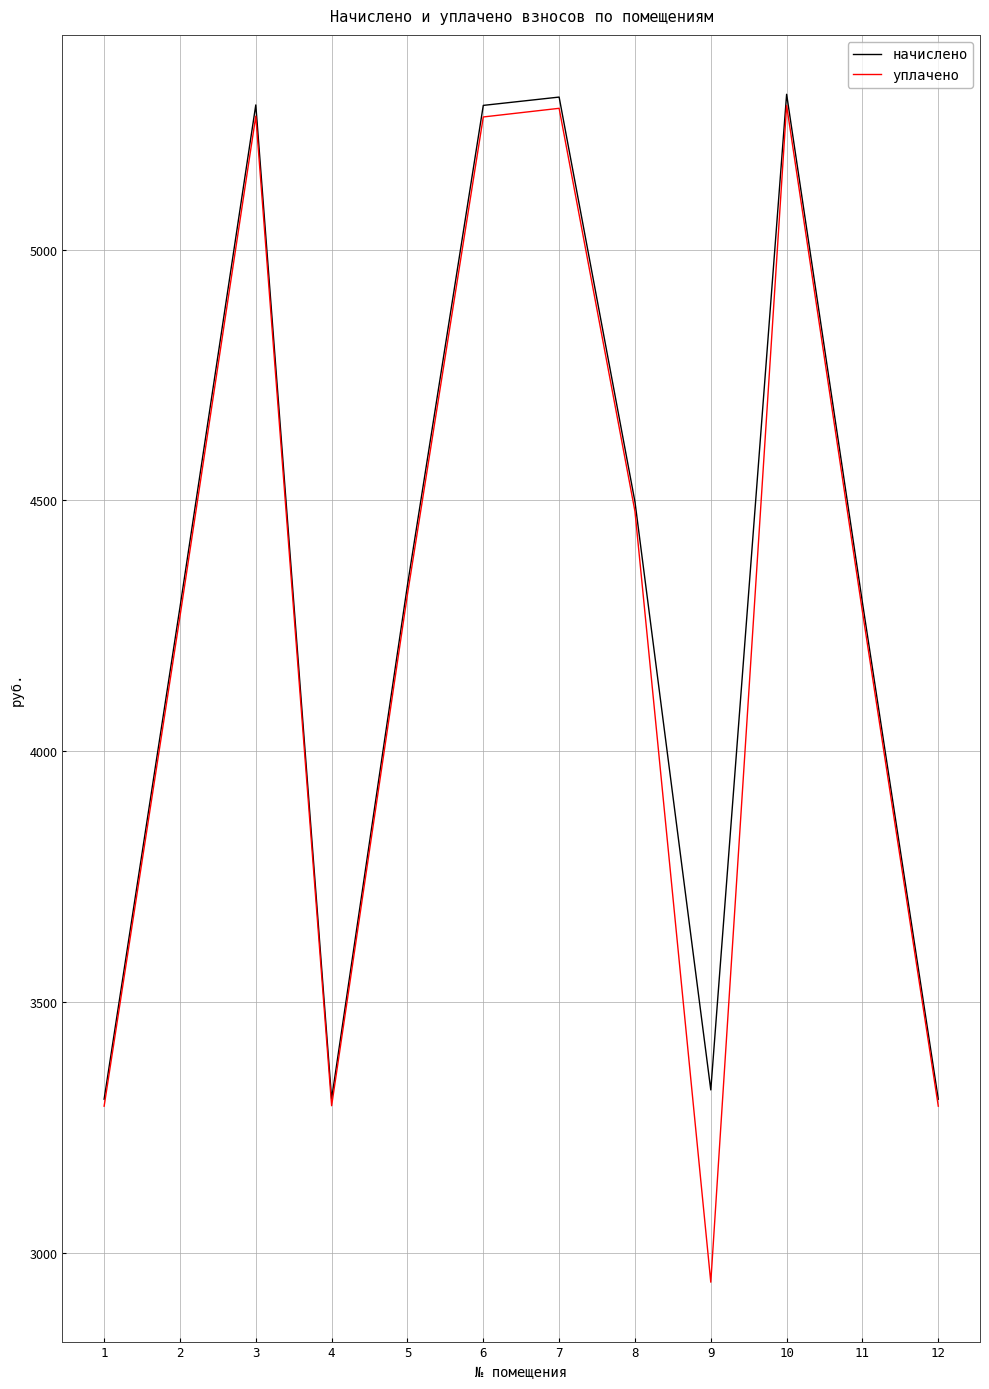

What is the spread (max minus min) of values at 1?

14.0